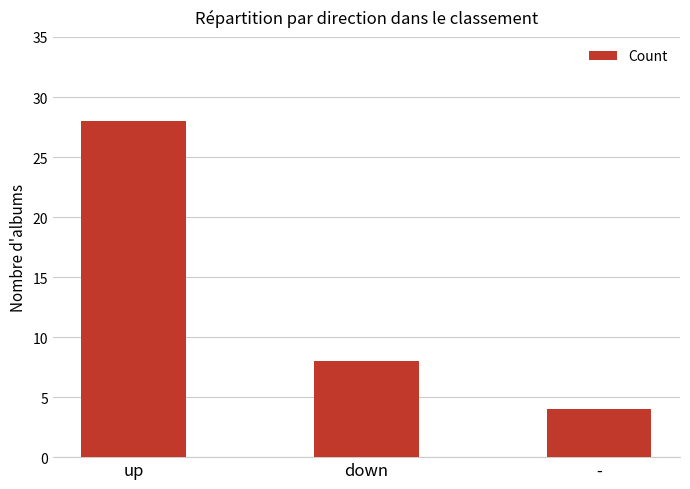

What is the approximate value at -, to the nearest 5?

5